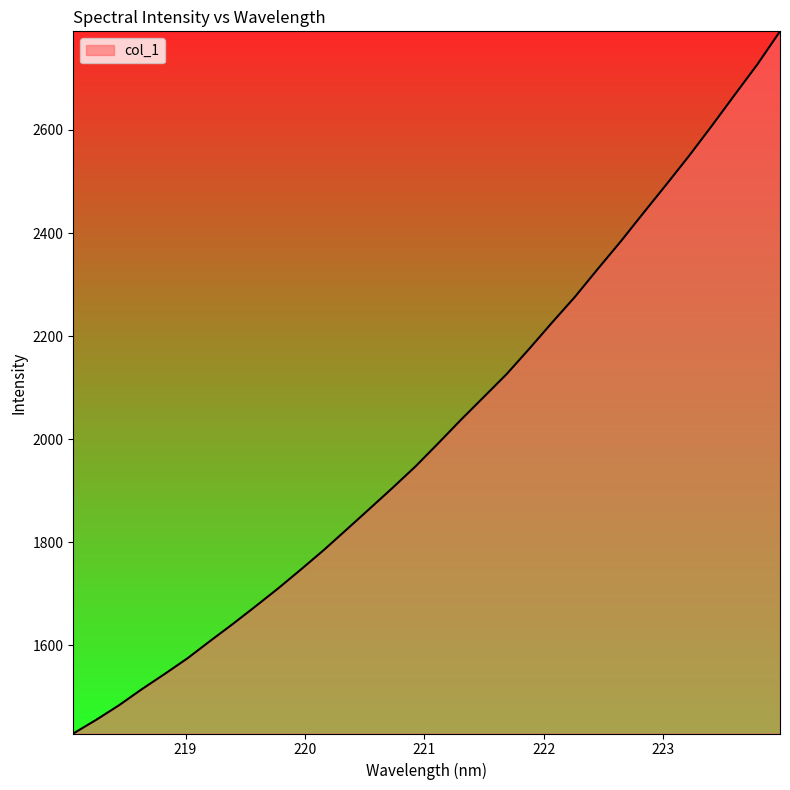

What is the minimum value shown in the chart?

1429.1